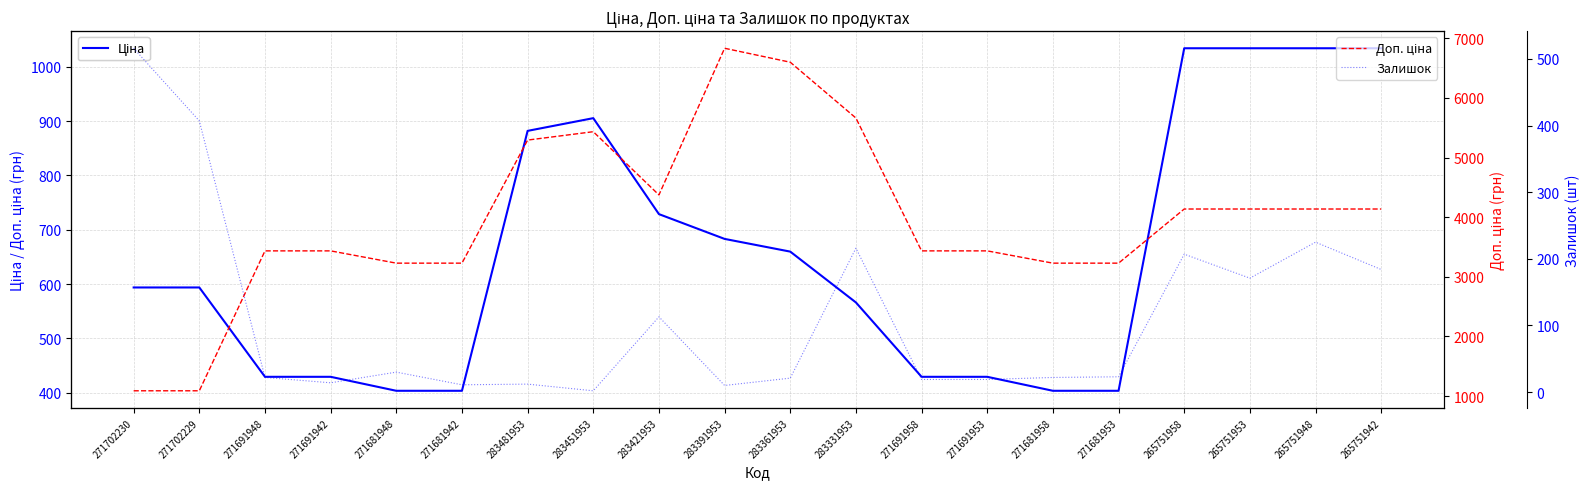

How many interior local peaks does the Залишок series have?

6